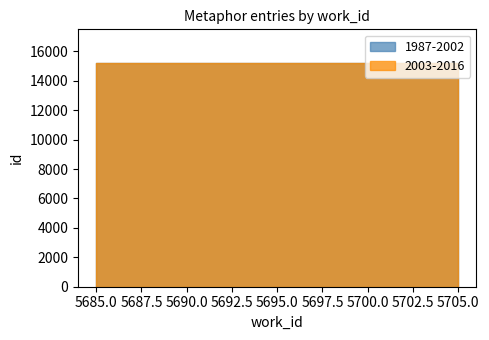

What is the label of the 4th point from the left?

5696